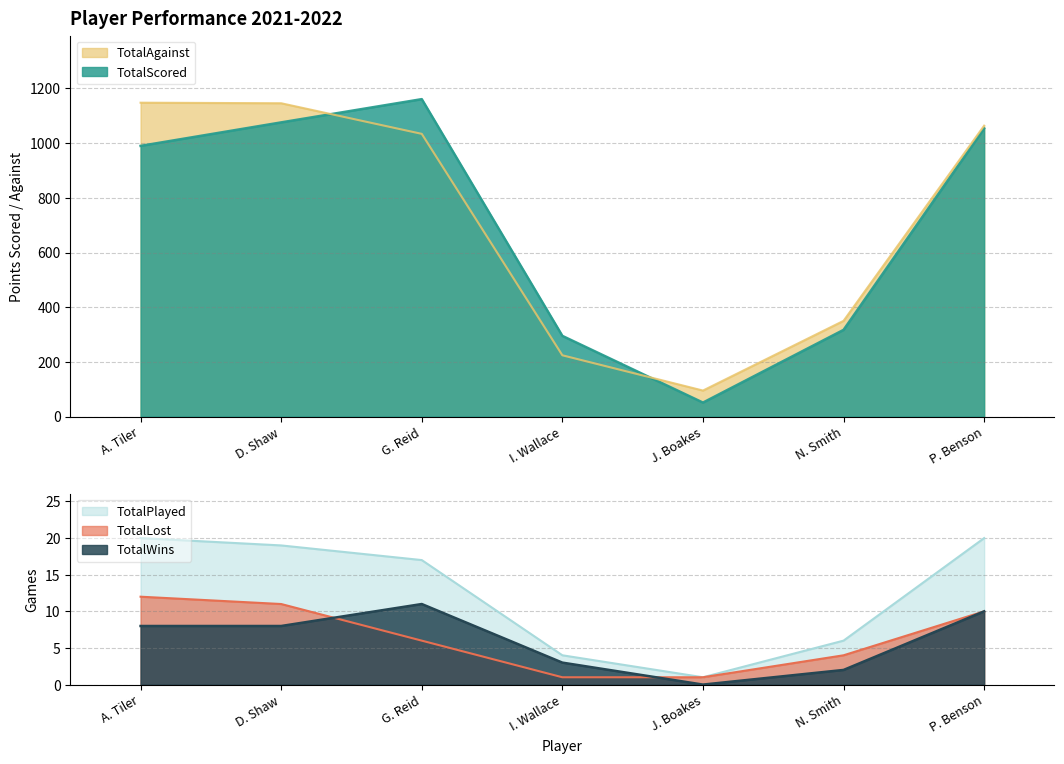

At which category does the chart reach its peak across all series?

G. Reid